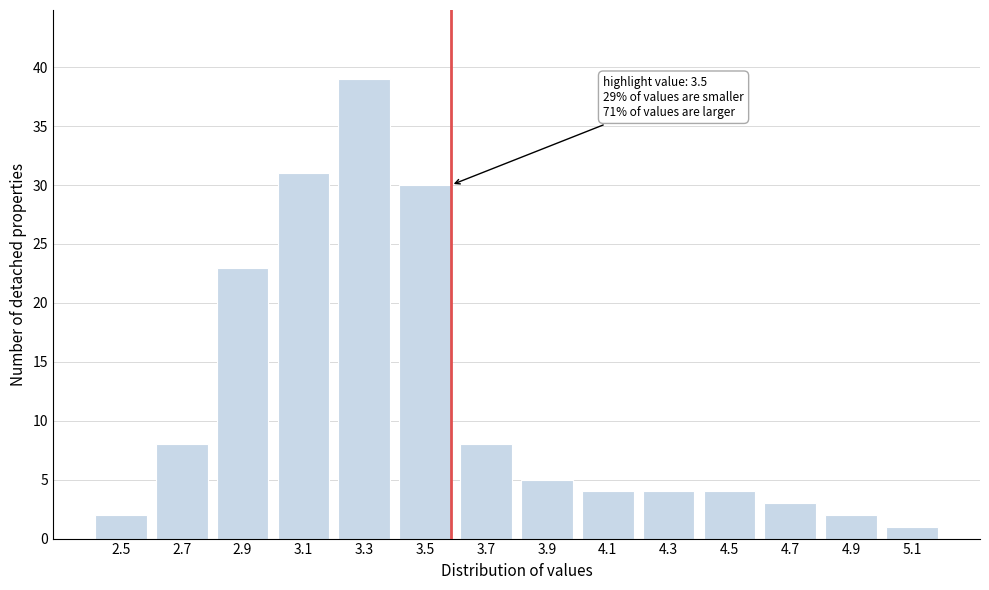

Reading right to left, list all the values displayed in this chart.

5.1=1	4.9=2	4.7=3	4.5=4	4.3=4	4.1=4	3.9=5	3.7=8	3.5=30	3.3=39	3.1=31	2.9=23	2.7=8	2.5=2